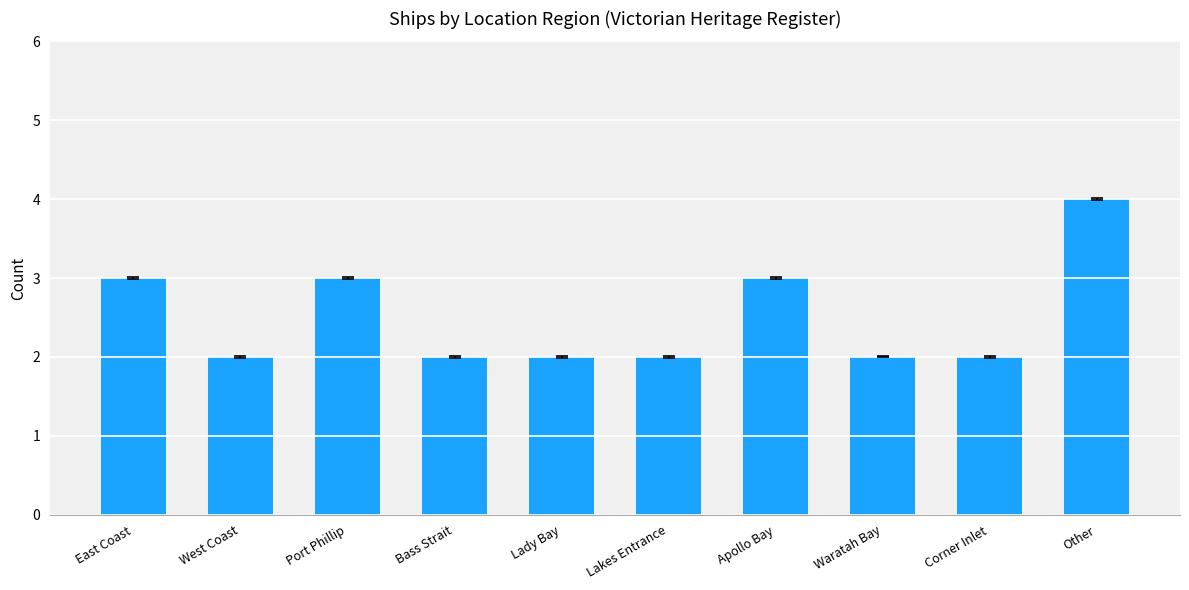

How many bars are there in total?

10